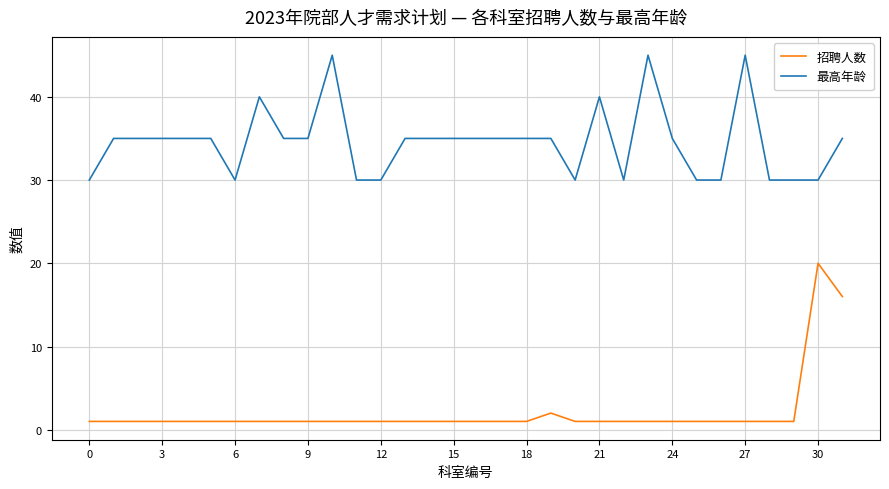

Rank the series by their maximum value, from highest to lowest.

最高年龄, 招聘人数